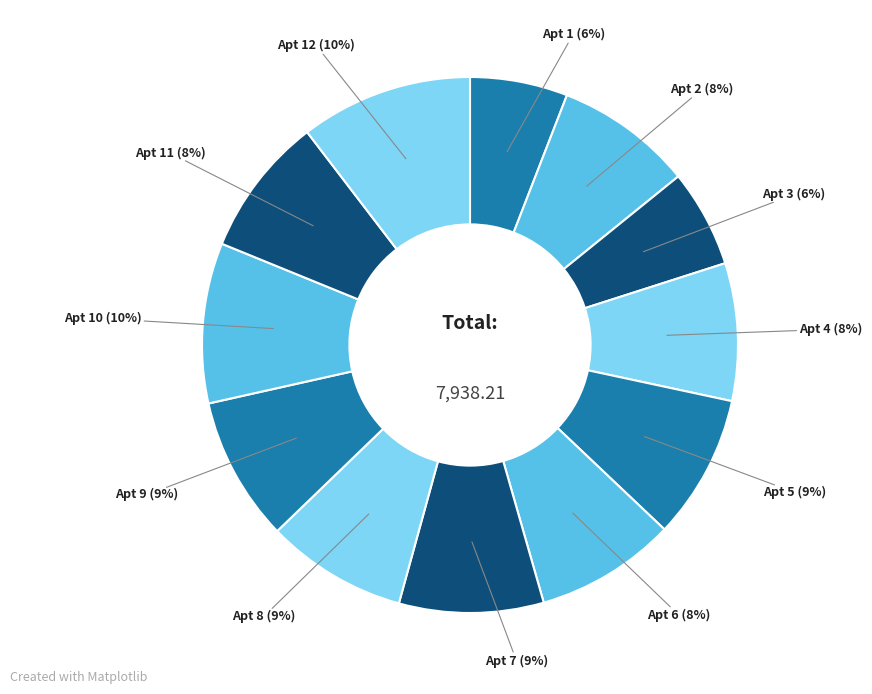

Is there any slice that represents more than half of the pie?

No